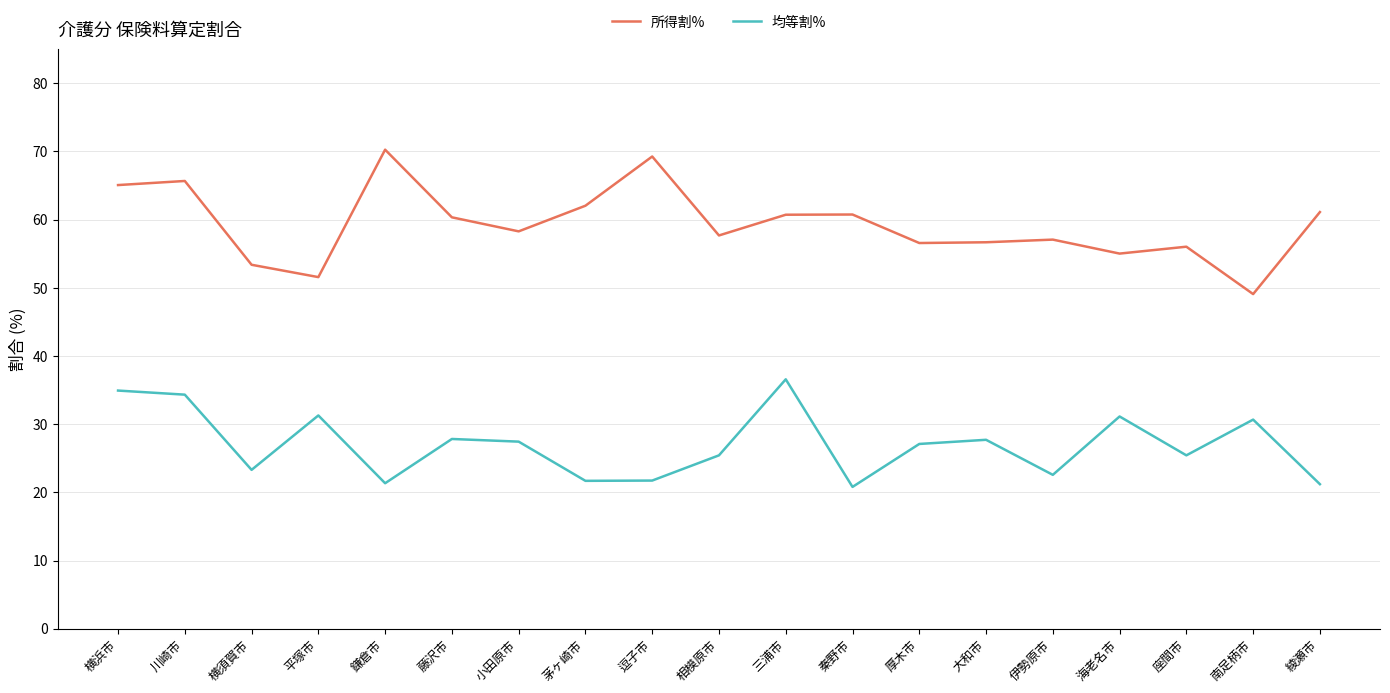

True or false: 所得割% and 均等割% intersect in this chart.

False